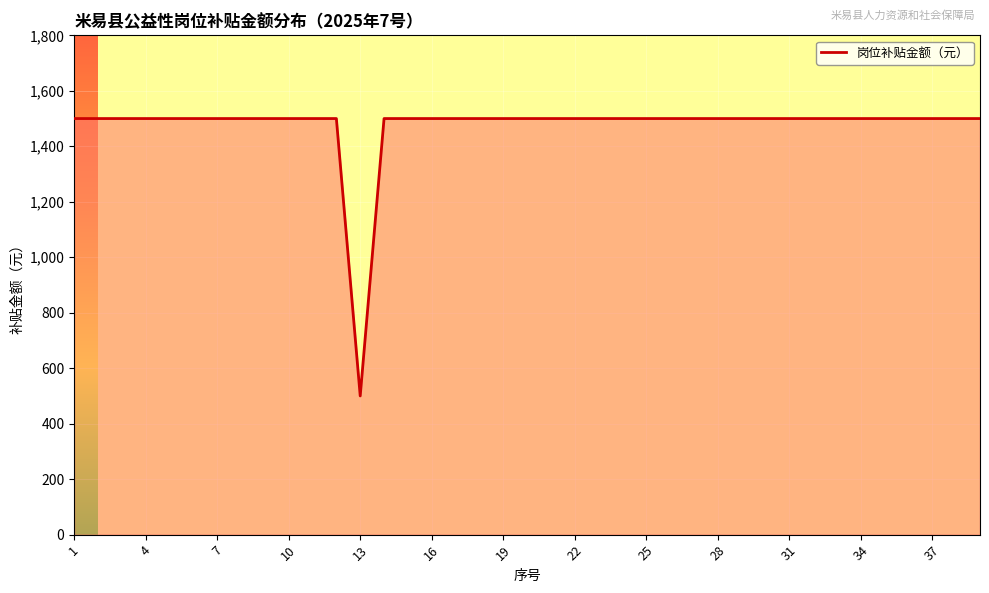

What is the smallest value displayed?

500